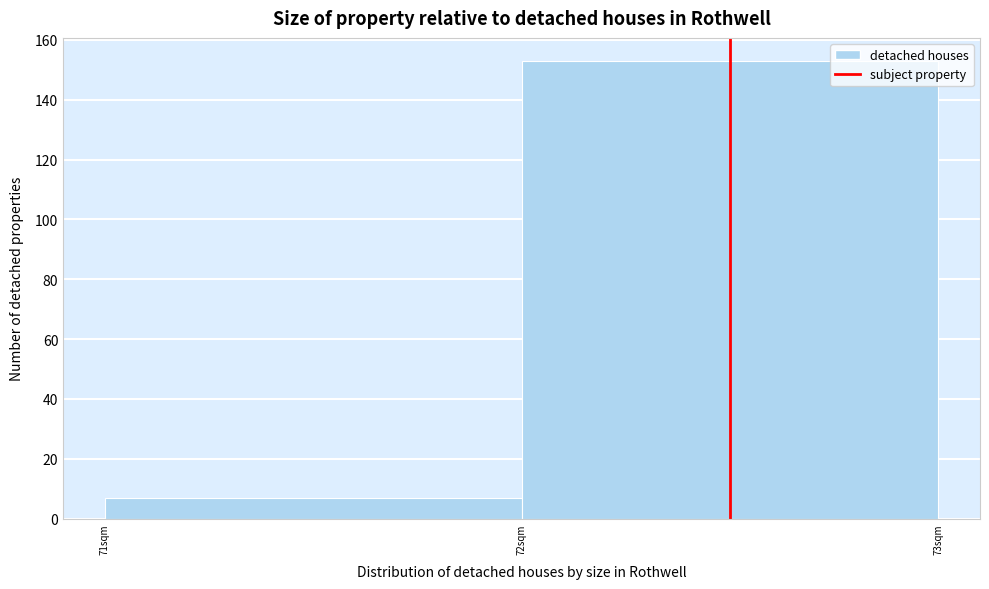

Reading right to left, list all the values displayed in this chart.

153	7